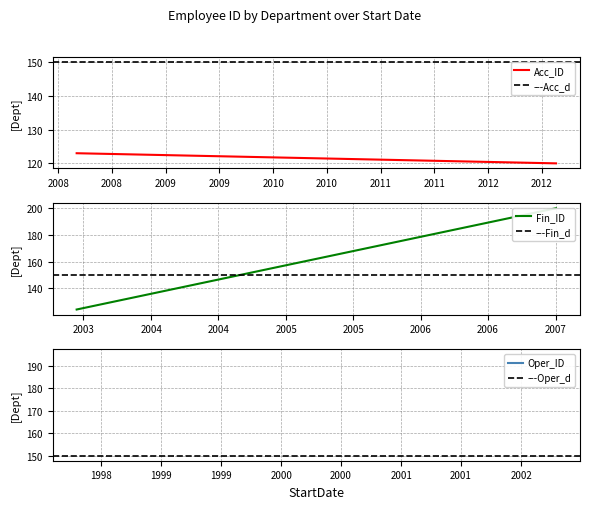

Which series has the largest total across all categories?

Fin_ID